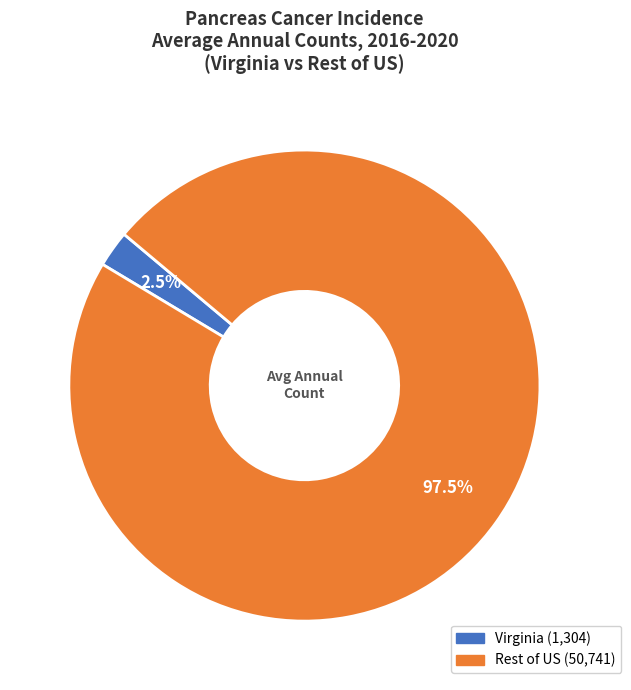

How many slices are in this pie chart?

2